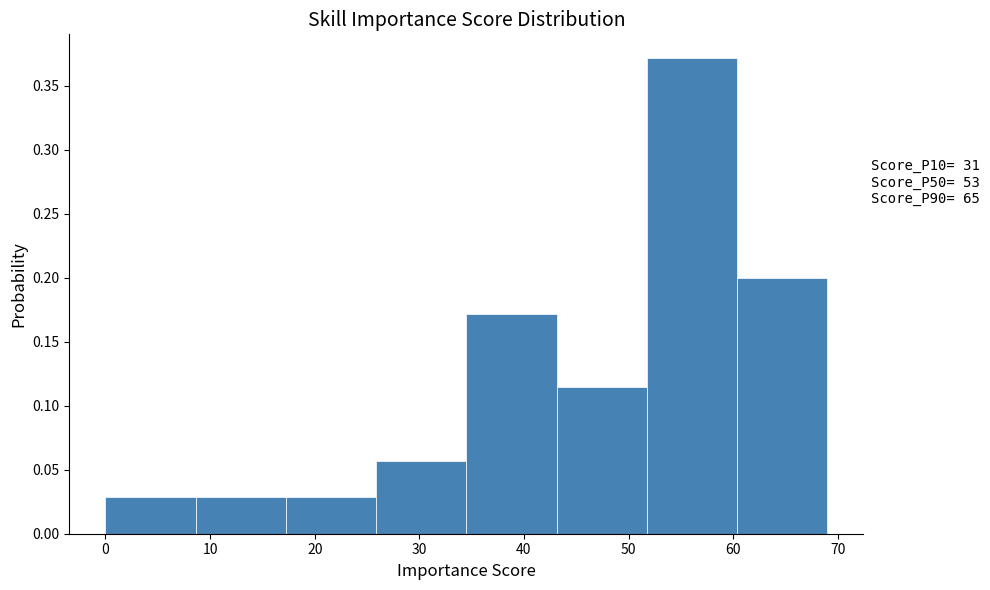

Which range on the x-axis has the tallest bar?

52 to 60